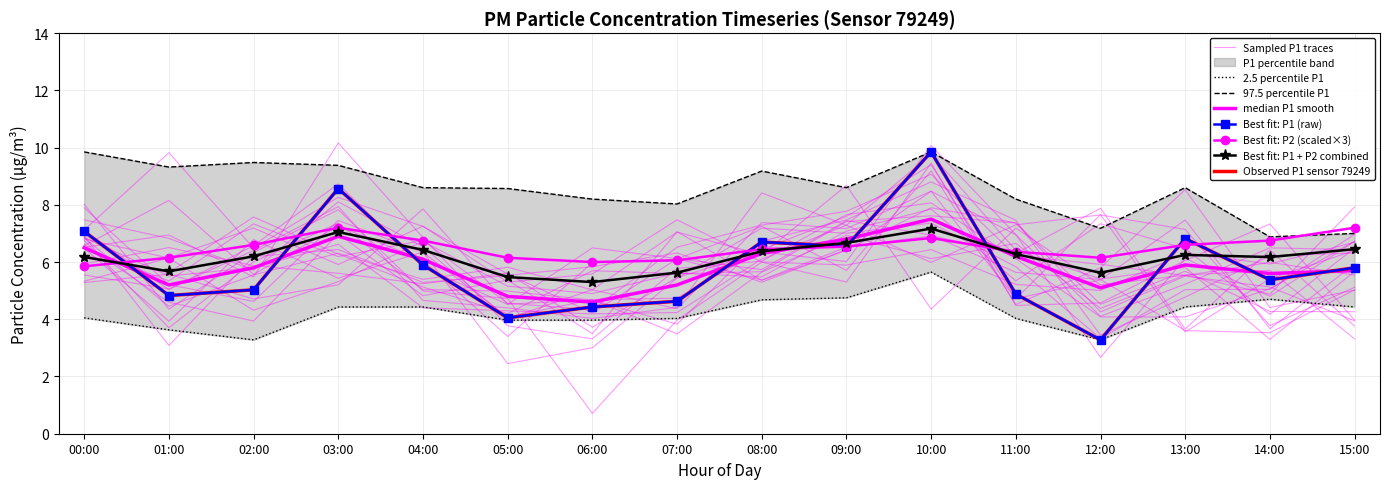

What is the label of the 15th point from the left?

14:00